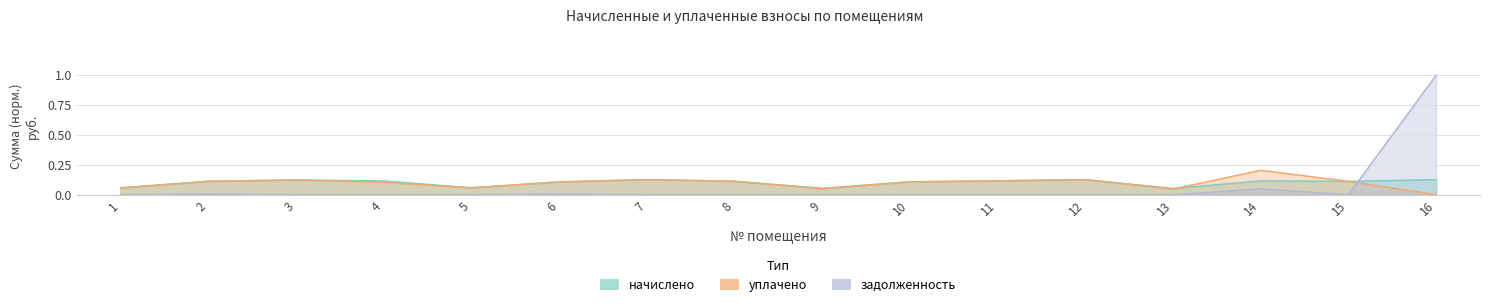

What is the total value across all series at 10?

0.2